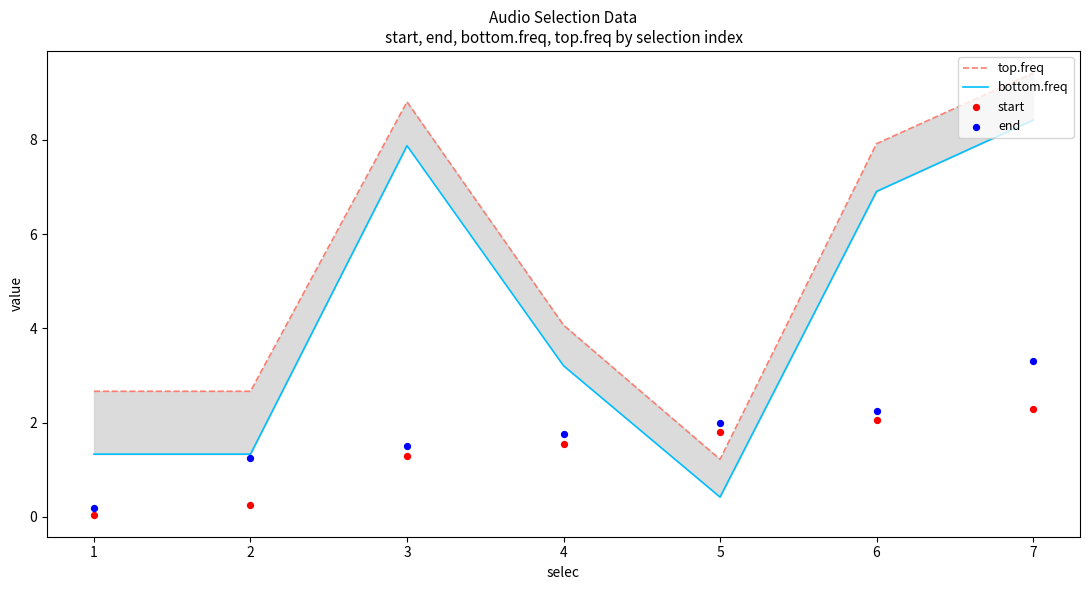

Is the value of bottom.freq at 4 greater than the value of top.freq at 3?

No